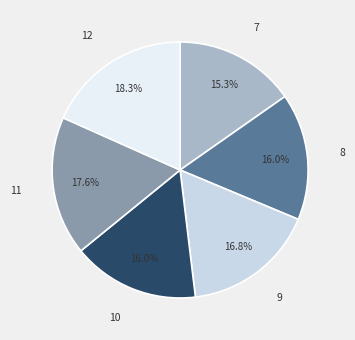

What is the smallest slice in the pie chart?

7